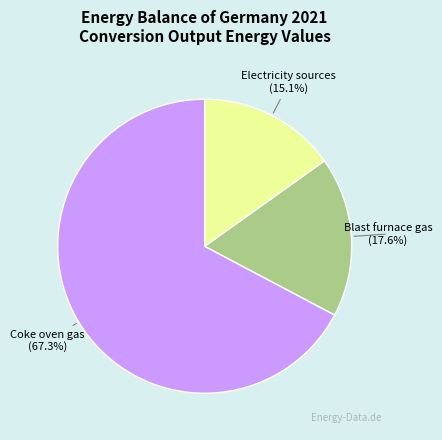

What is the smallest slice in the pie chart?

Electricity sources